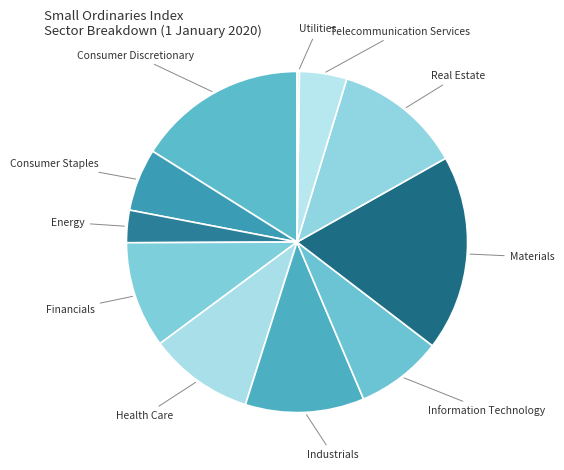

Rank the categories by value from highest to lowest.

Materials, Consumer Discretionary, Real Estate, Industrials, Financials, Health Care, Information Technology, Consumer Staples, Telecommunication Services, Energy, Utilities